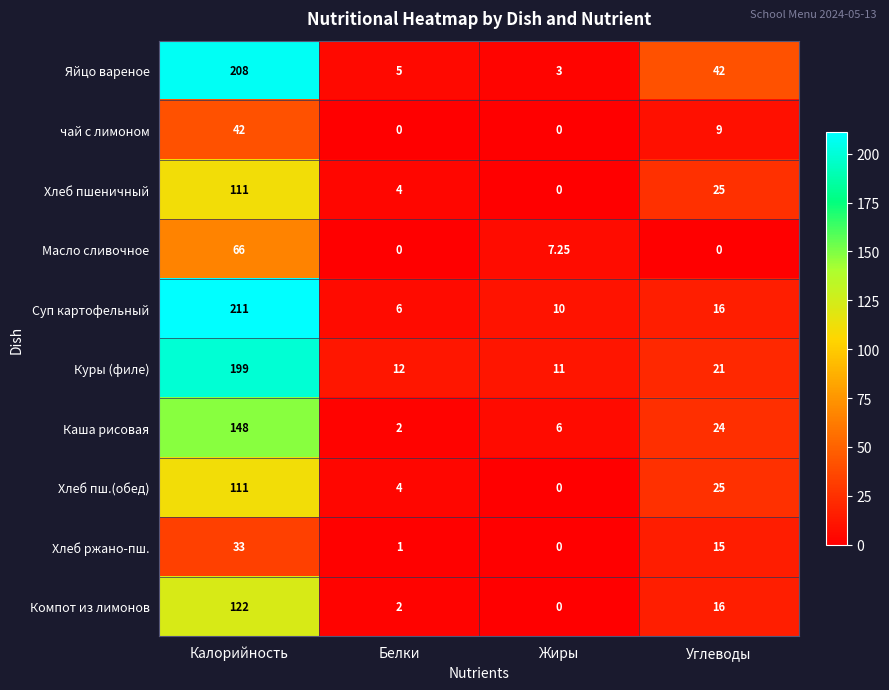

At which category is the sum across all series the highest?

Калорийность